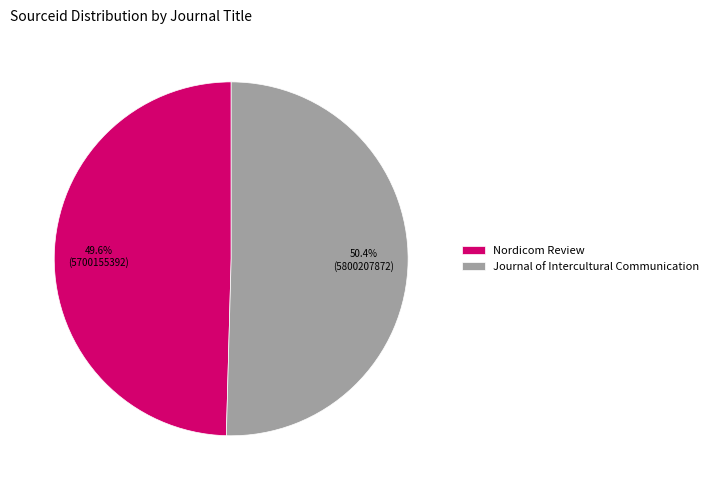

True or false: Nordicom Review accounts for 61% of the total.

False